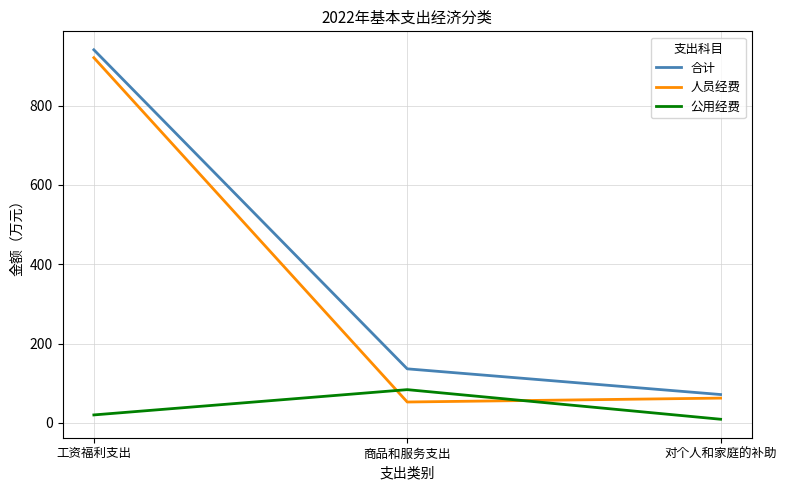

What is the difference between the maximum and minimum values in the 公用经费 series?

74.7